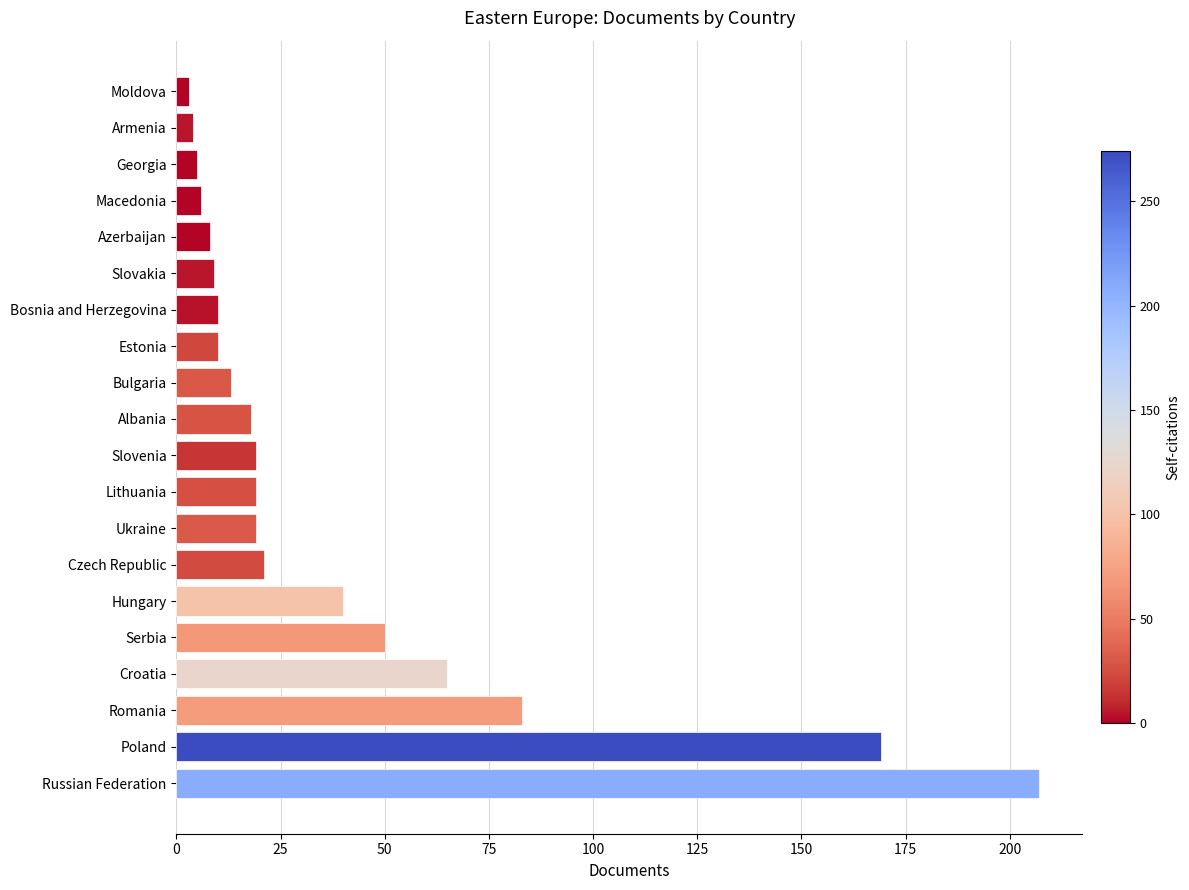

How many bars are there in total?

20